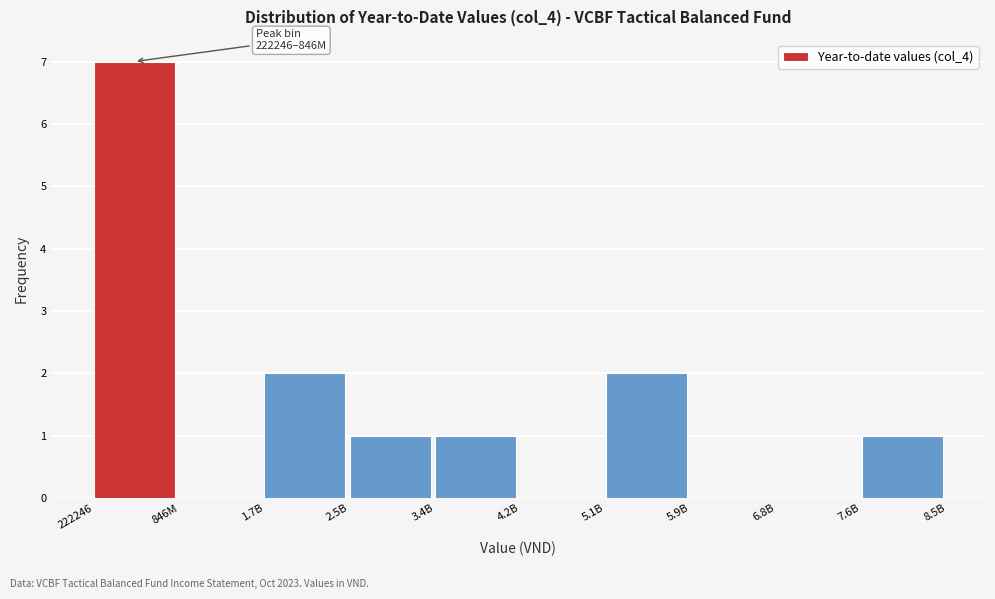

Reading left to right, what are all the values shown in this chart?

222246=7	846M=0	1.7B=2	2.5B=1	3.4B=1	4.2B=0	5.1B=2	5.9B=0	6.8B=0	7.6B=1